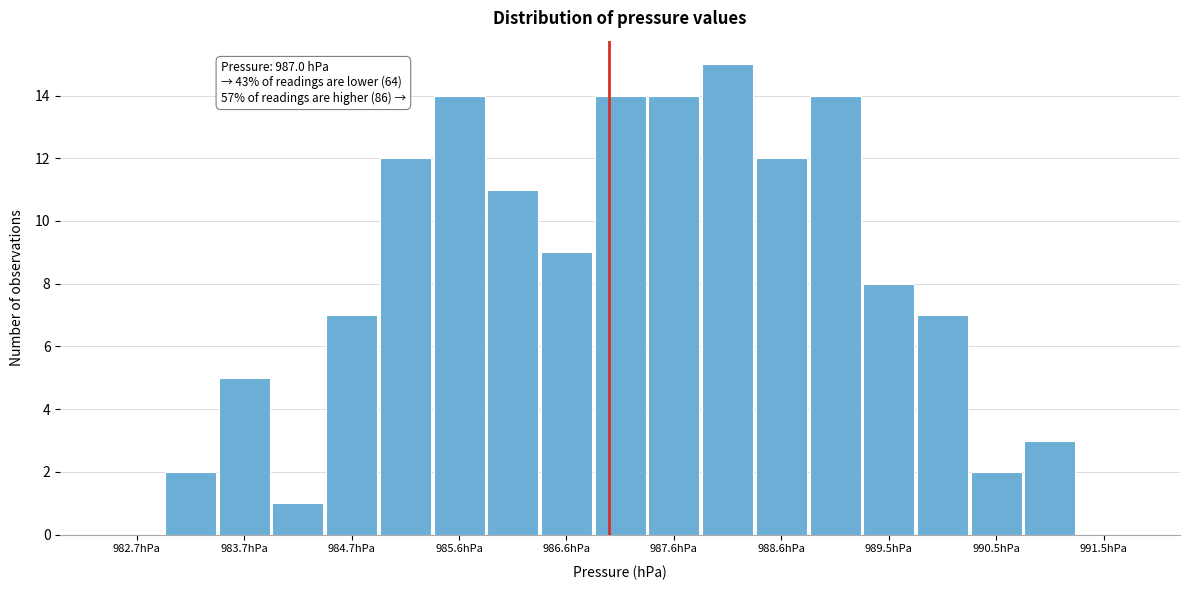

Over which range of the x-axis is the bar tallest?

987.8 to 988.3